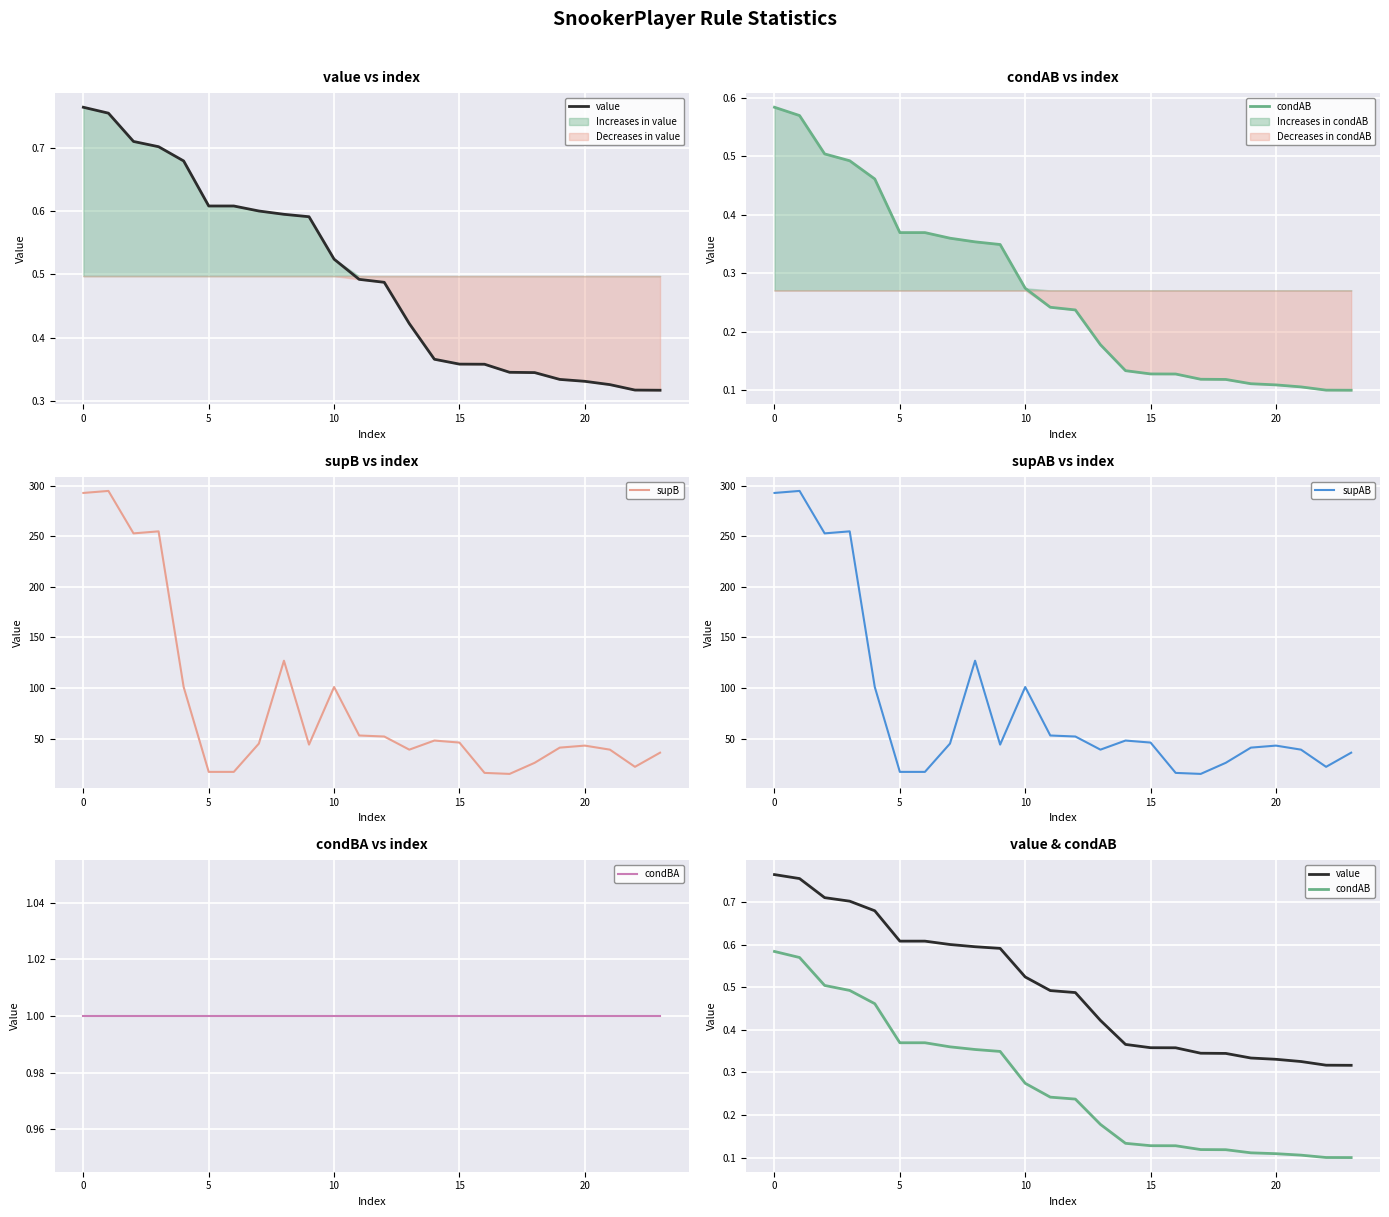

What is the greatest value displayed?

295.0